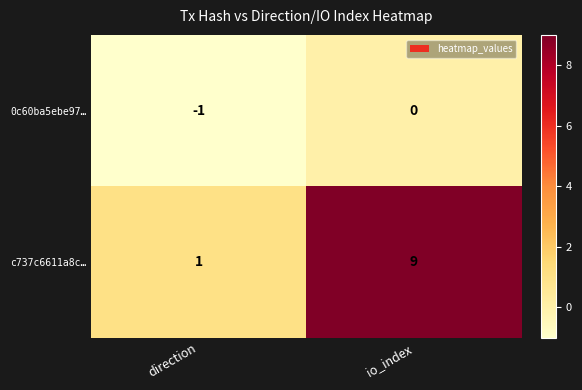

How many values in the 0c60ba5ebe97… series are below 0?

1